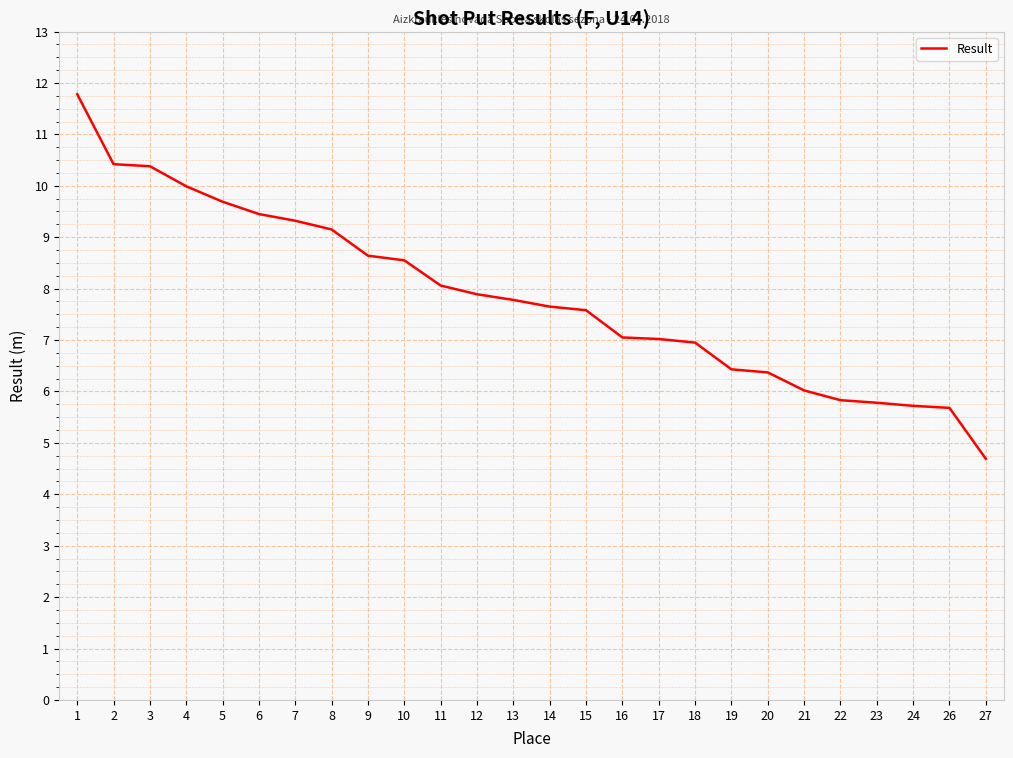

The chart shows a value of 14.0 at 3. True or false?

False